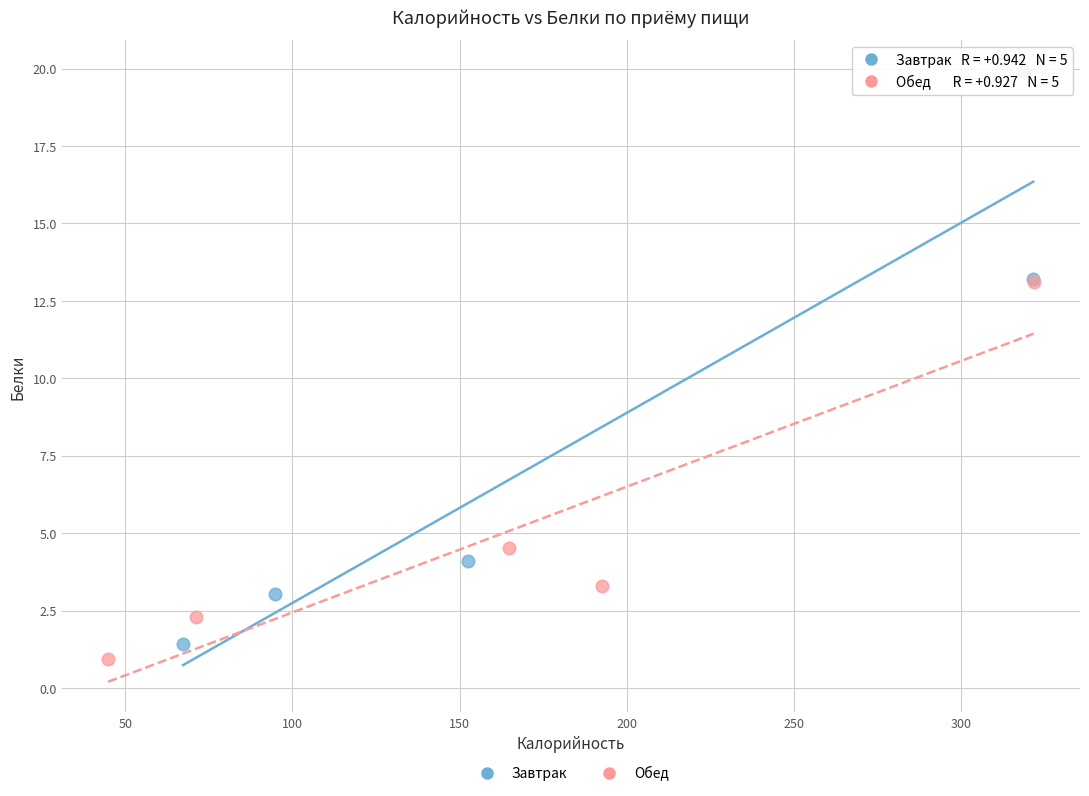

What are all the series names shown in the legend?

Завтрак, Обед